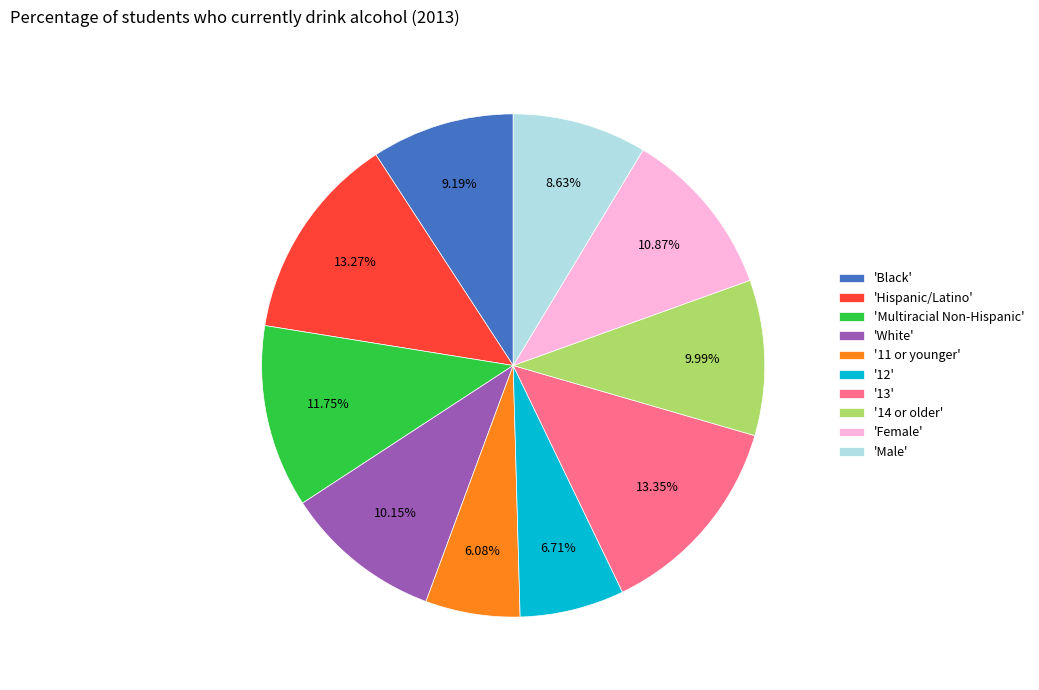

Combined, do 'Hispanic/Latino' and 'Male' account for over 50%?

No